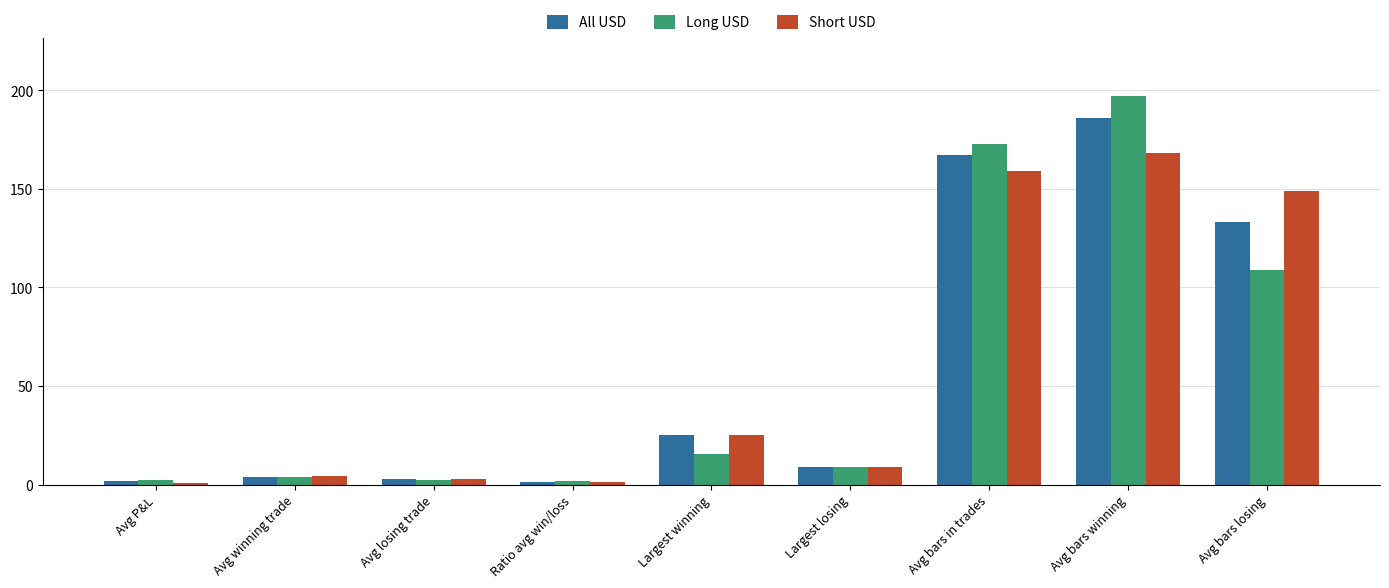

What is the difference between the maximum and minimum values in the Long USD series?

195.4